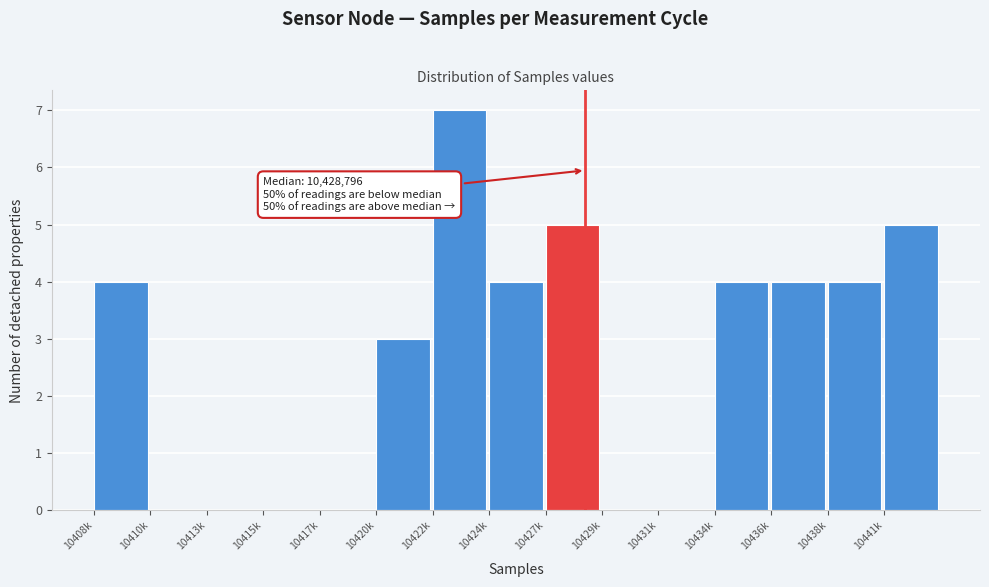

Reading left to right, list all the values displayed in this chart.

10408k=4	10410k=0	10413k=0	10415k=0	10417k=0	10420k=3	10422k=7	10424k=4	10427k=5	10429k=0	10431k=0	10434k=4	10436k=4	10438k=4	10441k=5